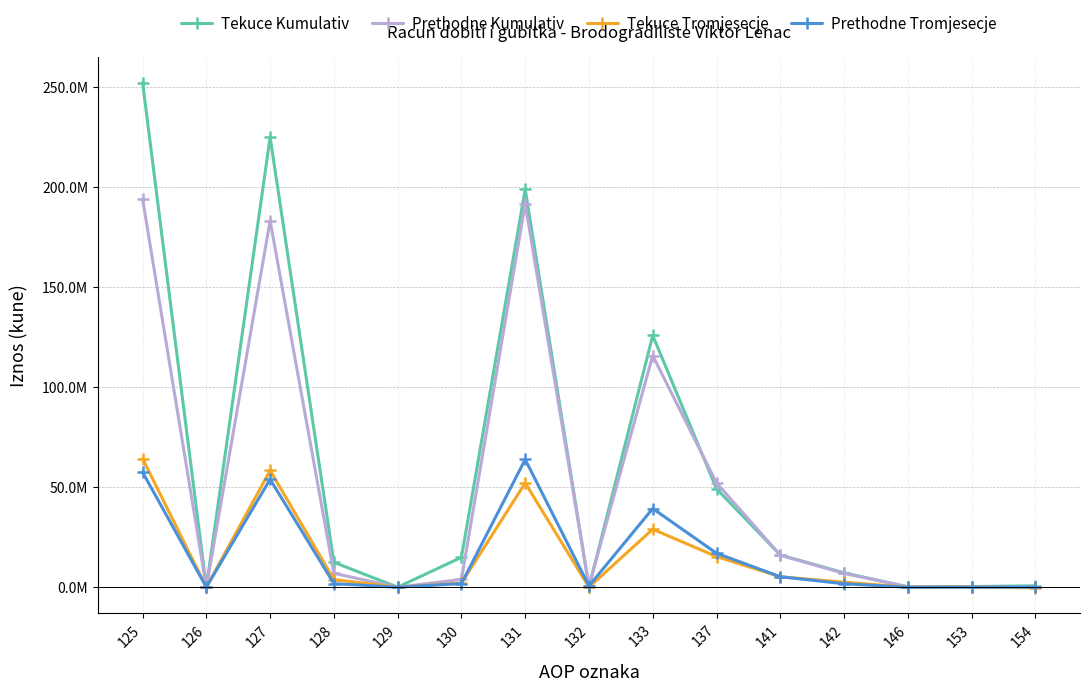

Is it true that Tekuce Tromjesecje equals 18049 at 153?

False